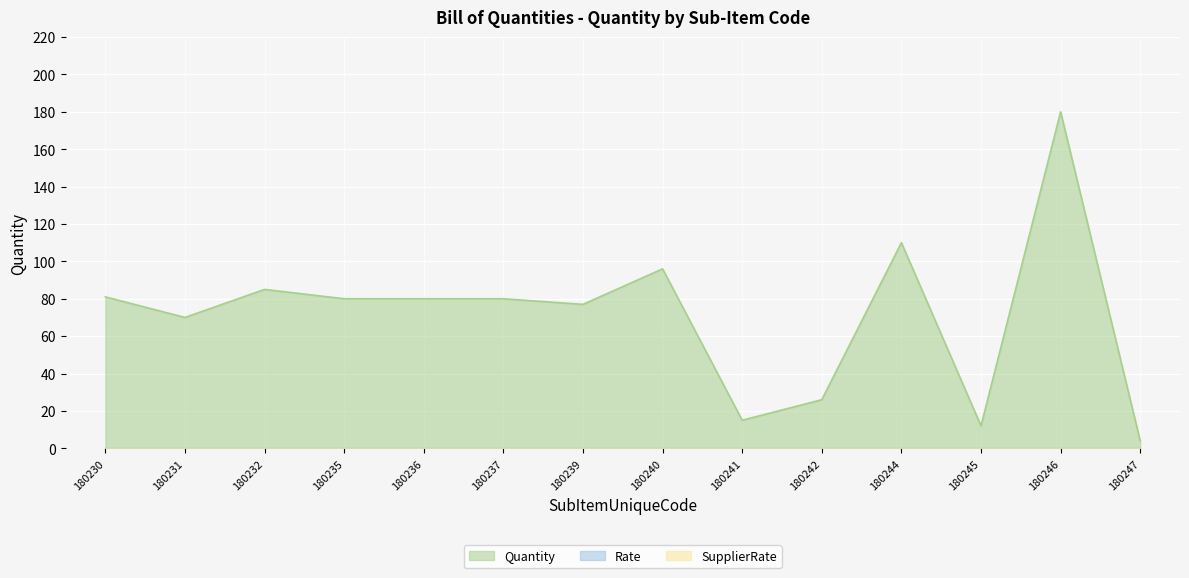

Which series has the widest spread of values?

Quantity